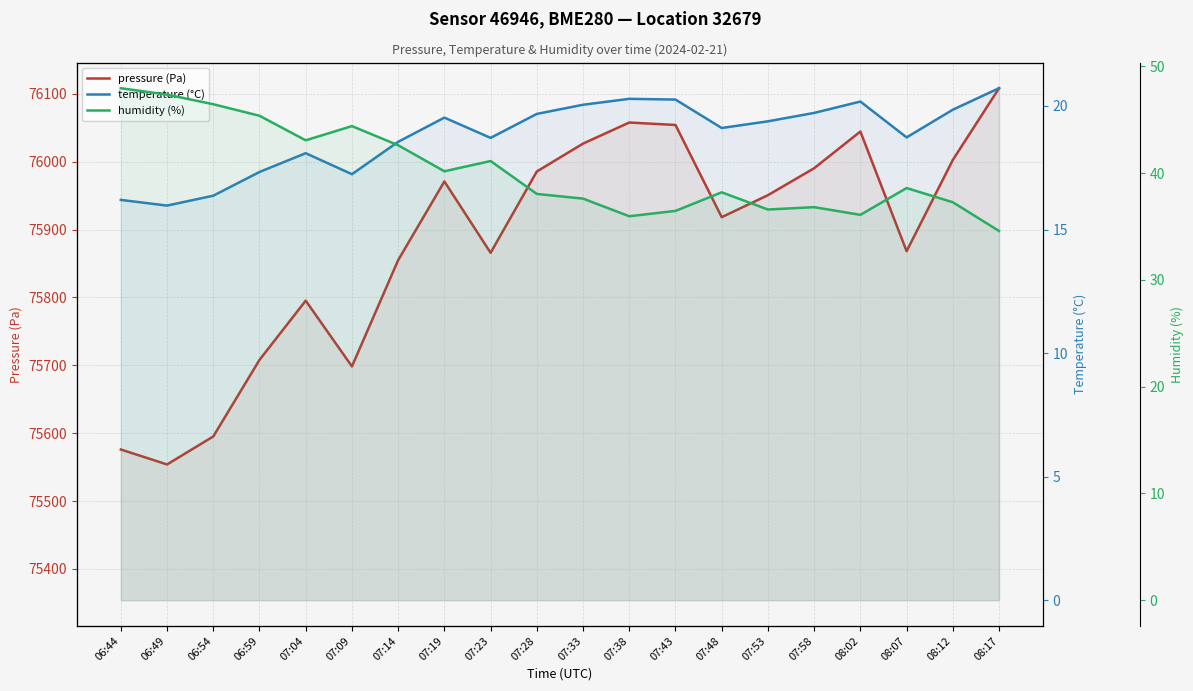

What are all the series names shown in the legend?

pressure (Pa), temperature (°C), humidity (%)